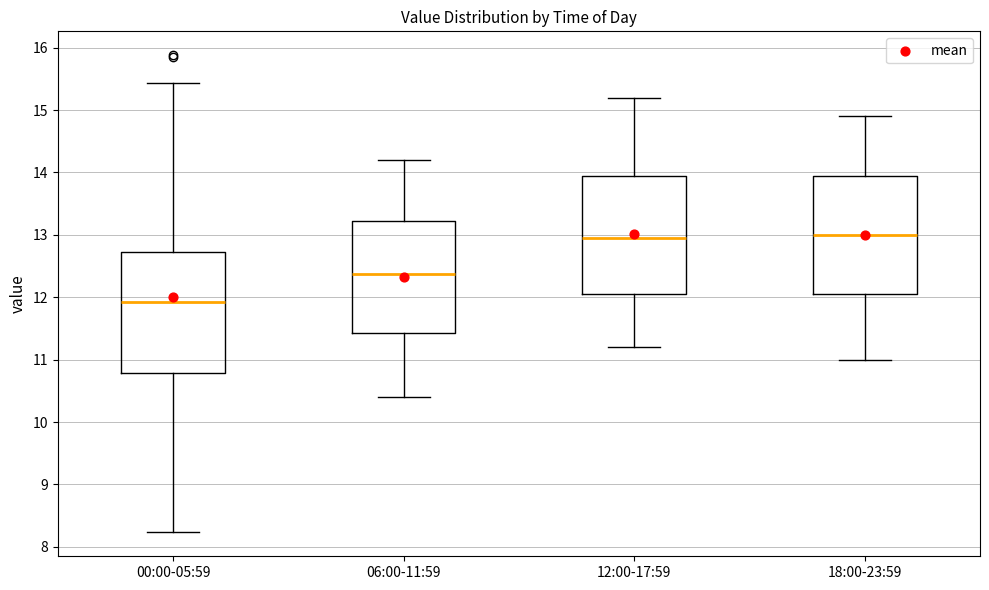

Where is the upper edge of the box for 06:00-11:59 on the y-axis? The values are not printed on the chart, so give them approximately, as read against the axis.

13.2